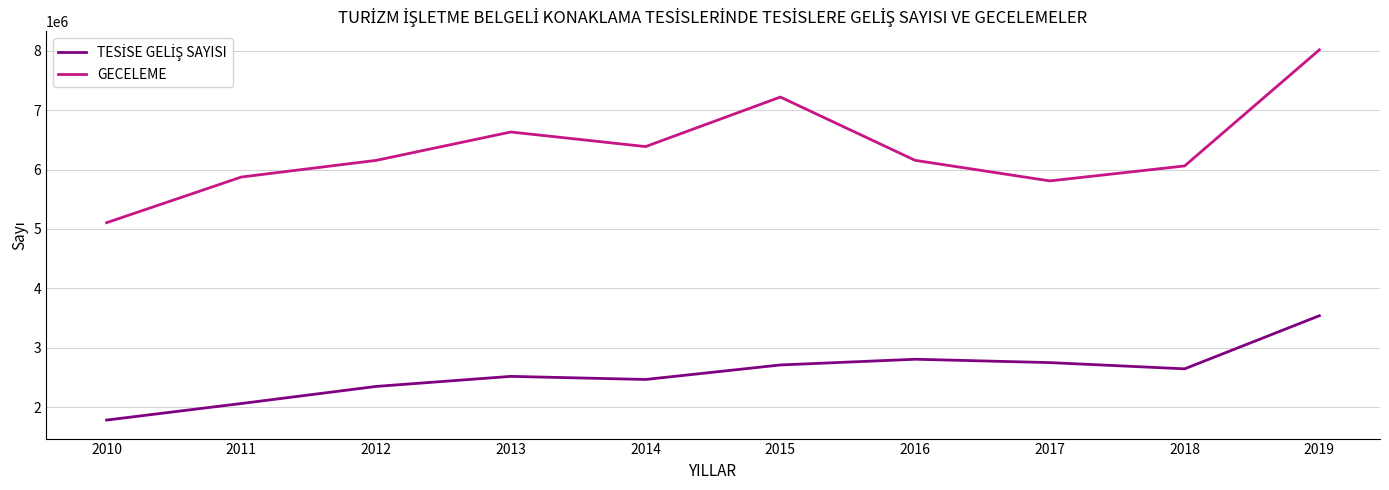

How many lines are shown in the chart?

2